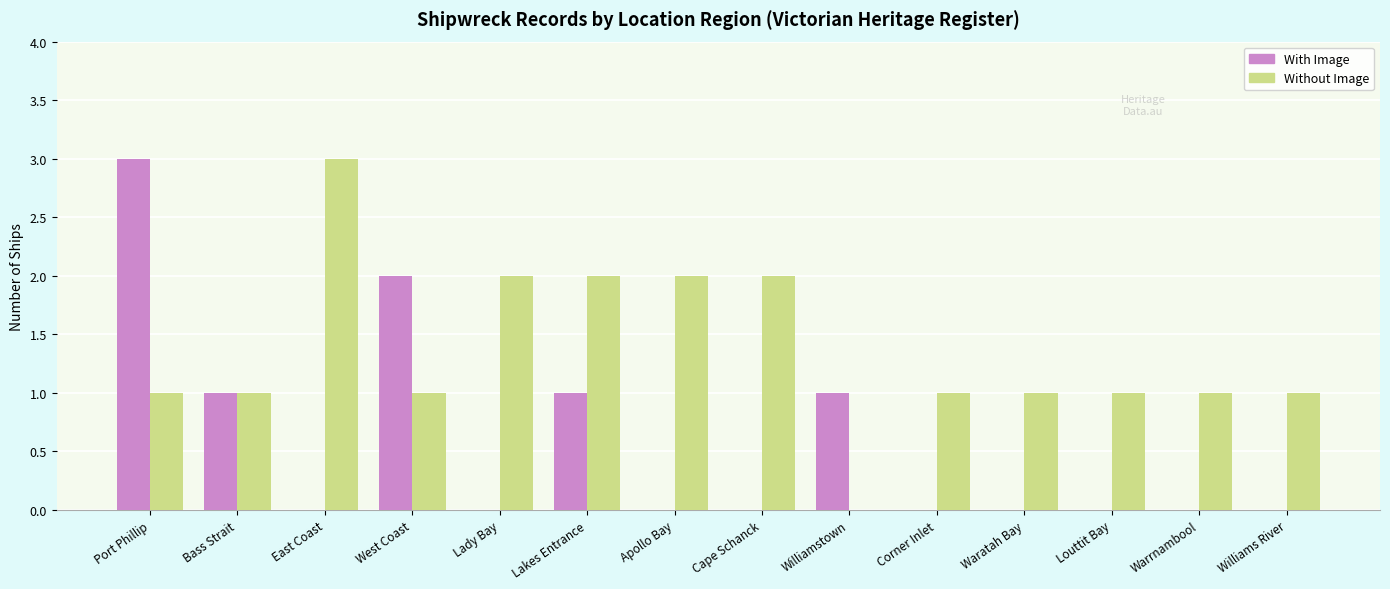

Which series has the largest total across all categories?

Without Image